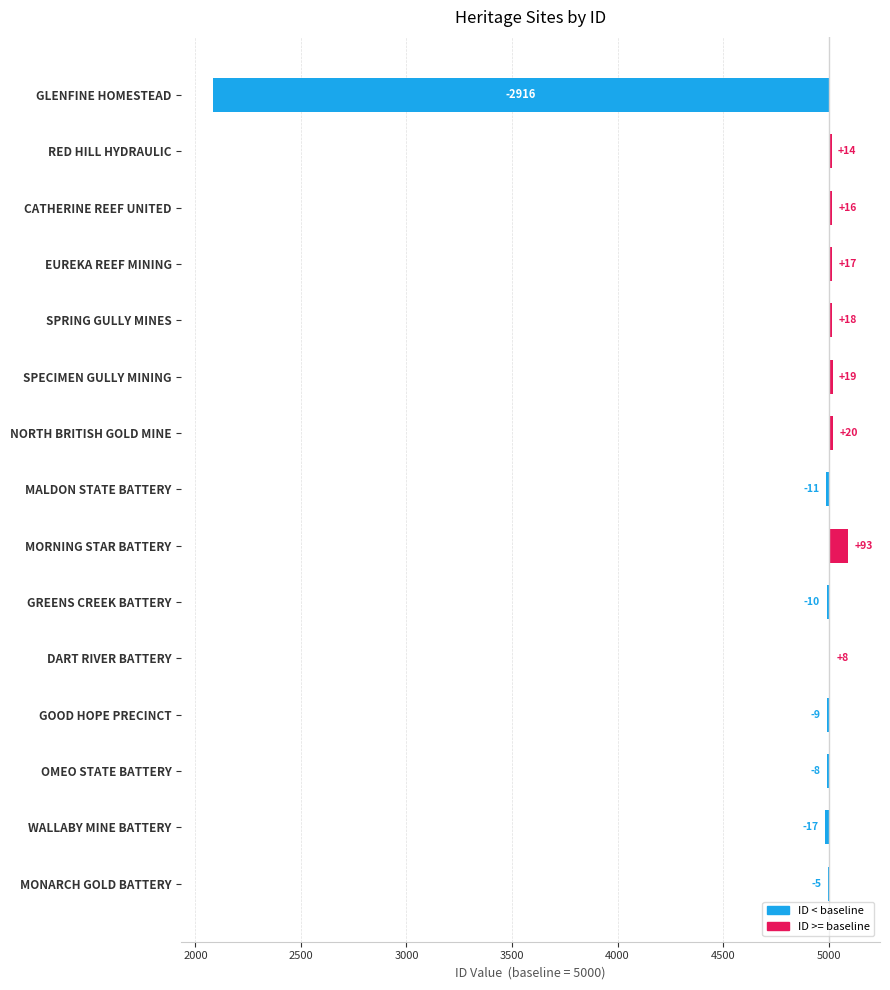

What is the value of the 3rd bar from the left?

16